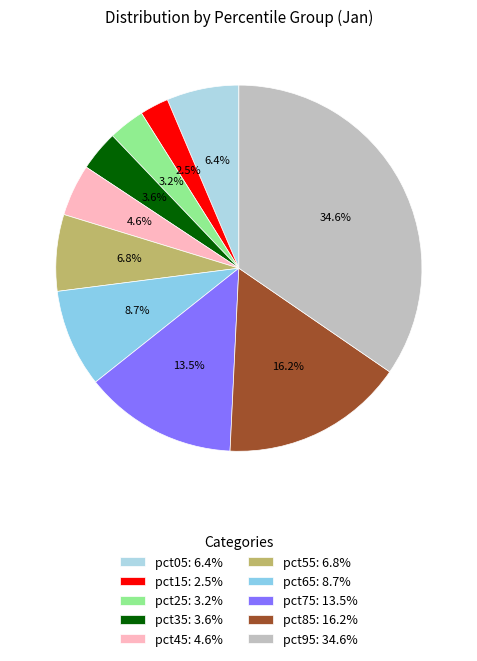

True or false: pct05 accounts for 6% of the total.

True